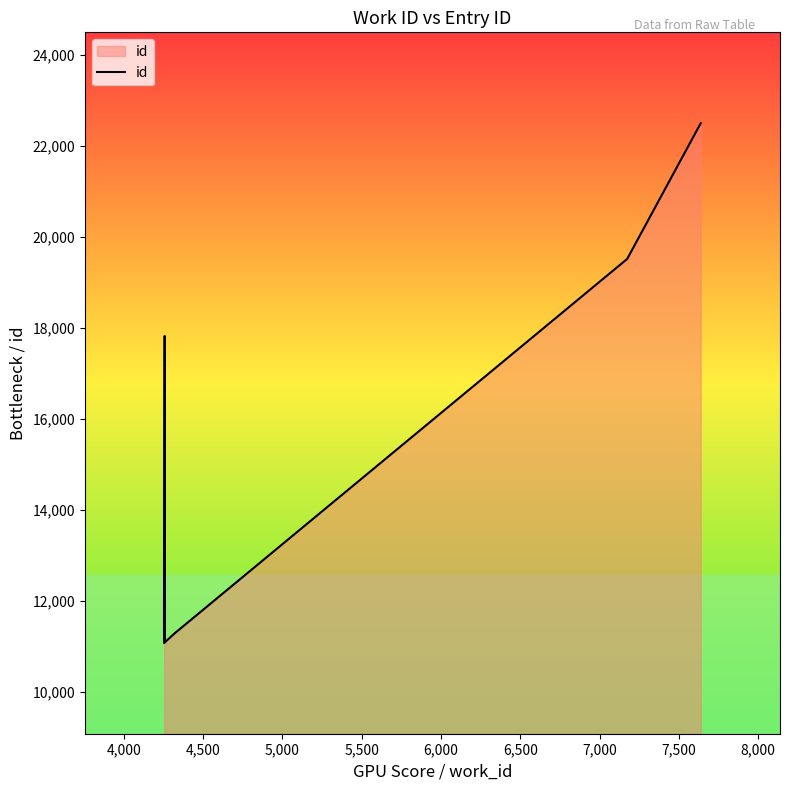

Reading left to right, what are all the values shown in this chart?

11072	17809	17819	17824	11083	11295	11296	11304	19518	22504